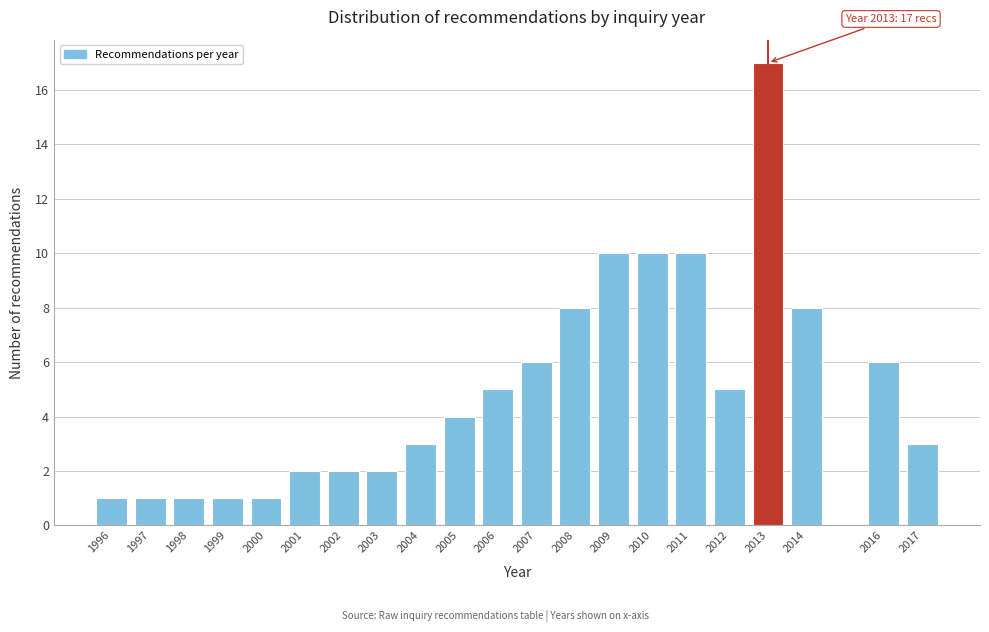

Reading left to right, list all the values displayed in this chart.

1996=1	1997=1	1998=1	1999=1	2000=1	2001=2	2002=2	2003=2	2004=3	2005=4	2006=5	2007=6	2008=8	2009=10	2010=10	2011=10	2012=5	2013=17	2014=8	2016=6	2017=3